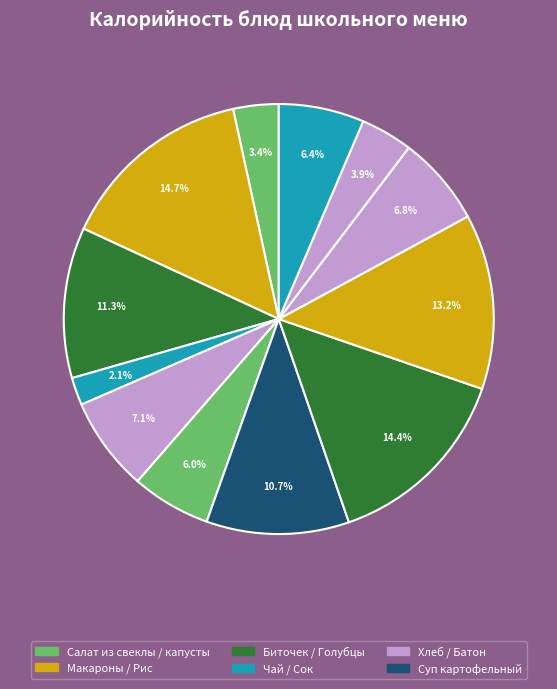

How many slices are in this pie chart?

12